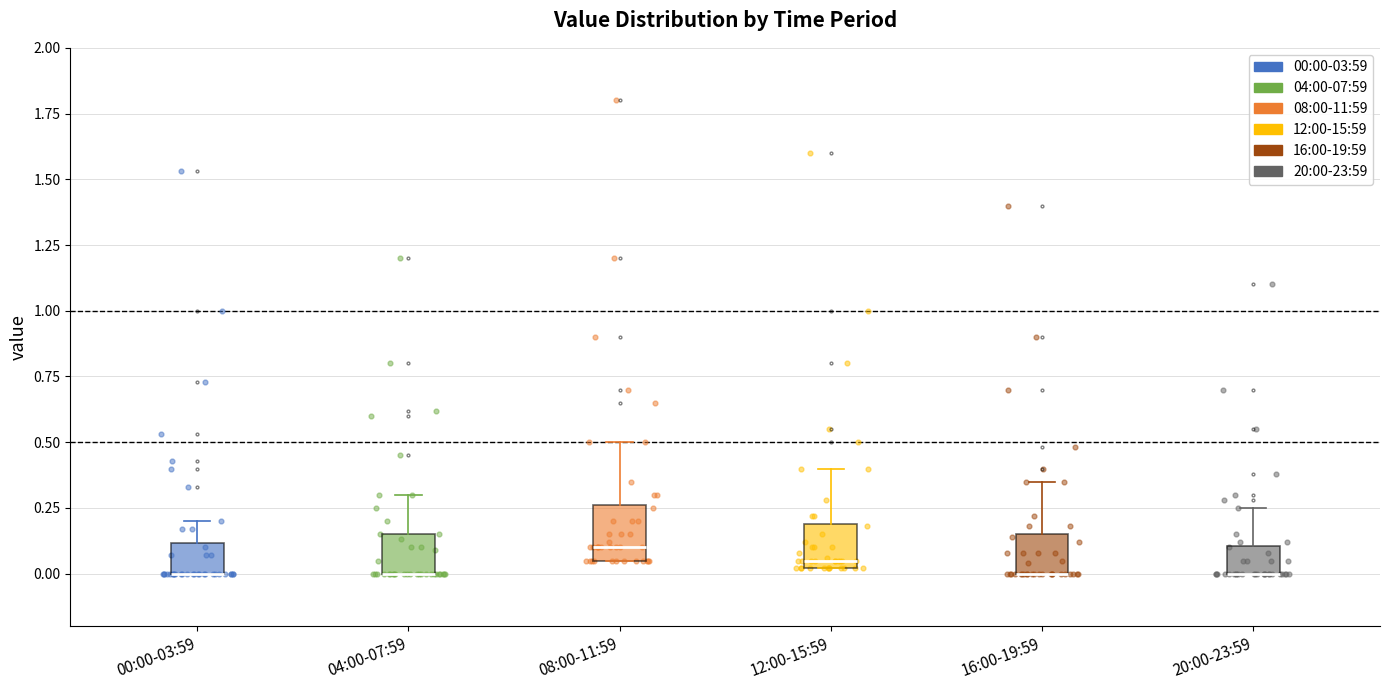

Reading left to right, read every box against the y-axis: the position of its median line, the range the box covers, and the ends of its whiskers. The values are not printed on the chart, so give them approximately, as read against the axis.

00:00-03:59: median 0.00 (drawn on the box's lower edge), box 0.00 to 0.10, whiskers 0.00 to 0.20
04:00-07:59: median 0.00 (drawn on the box's lower edge), box 0.00 to 0.15, whiskers 0.00 to 0.30
08:00-11:59: median 0.10, box 0.05 to 0.25, whiskers 0.05 to 0.50
12:00-15:59: median 0.05, box 0.00 to 0.20, whiskers 0.00 to 0.40
16:00-19:59: median 0.00 (drawn on the box's lower edge), box 0.00 to 0.15, whiskers 0.00 to 0.35
20:00-23:59: median 0.00 (drawn on the box's lower edge), box 0.00 to 0.10, whiskers 0.00 to 0.25